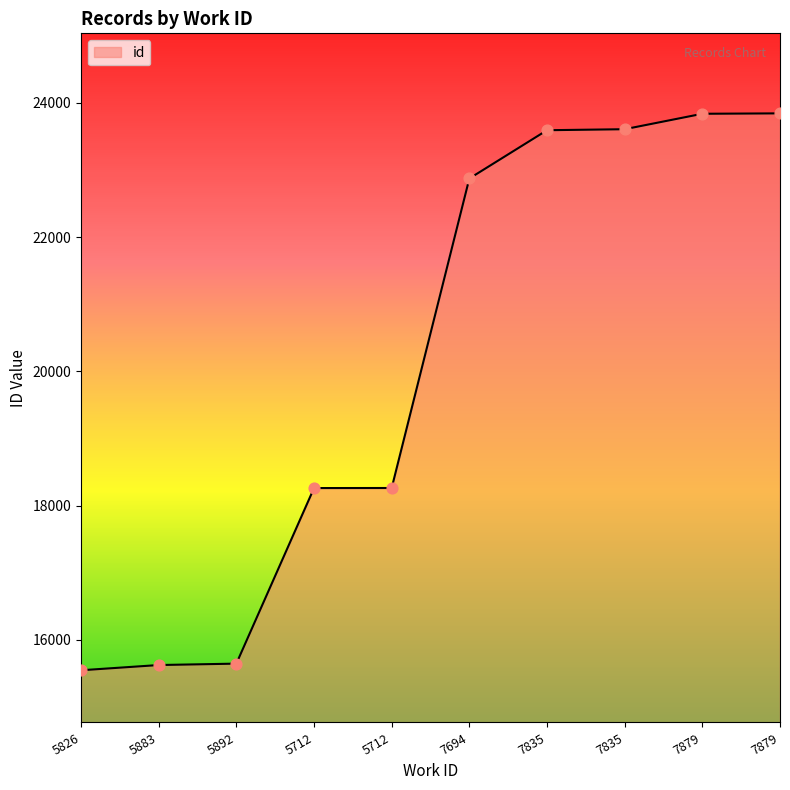

What is the change in value from 7694 to 7879?

+970